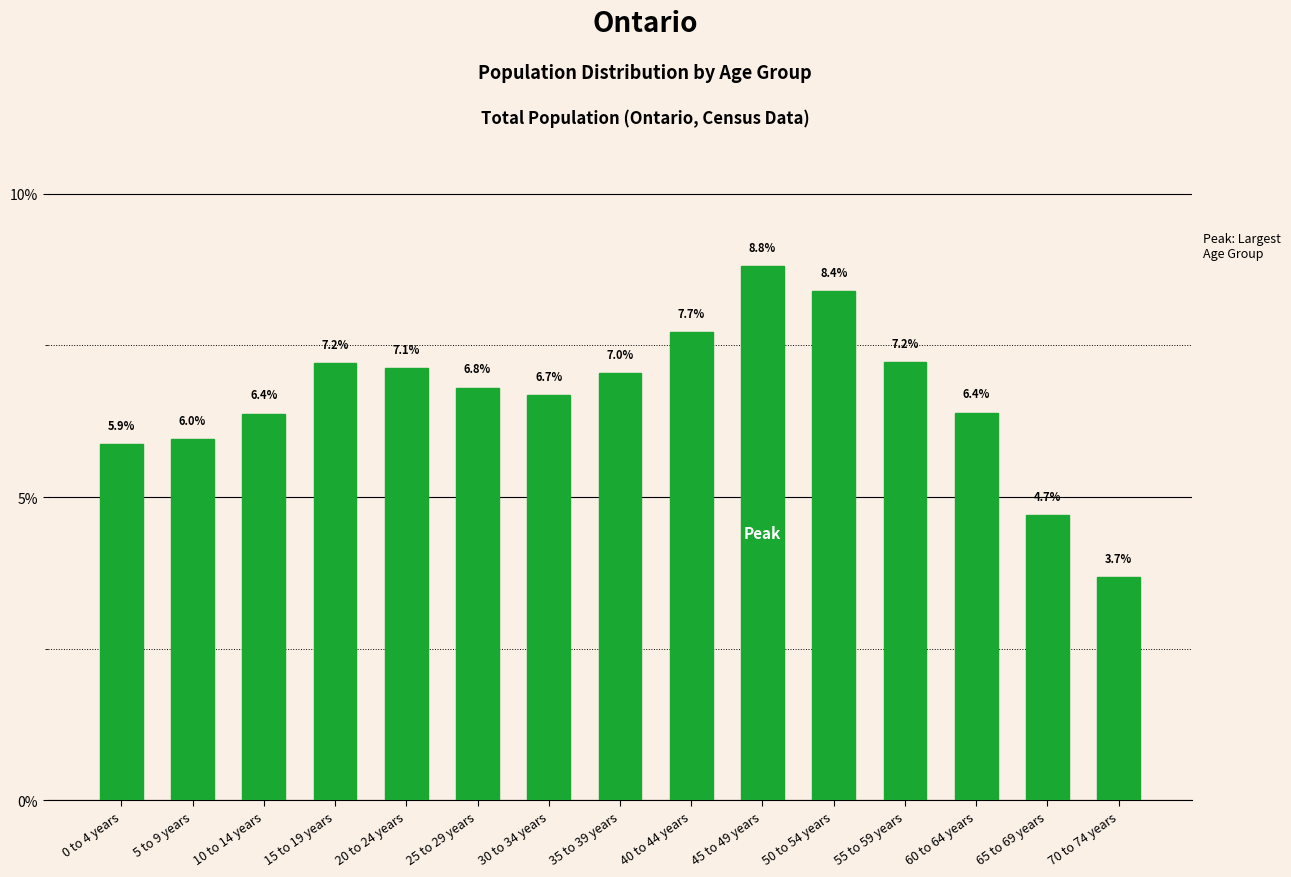

The chart shows a value of 12.9 at 40 to 44 years. True or false?

False